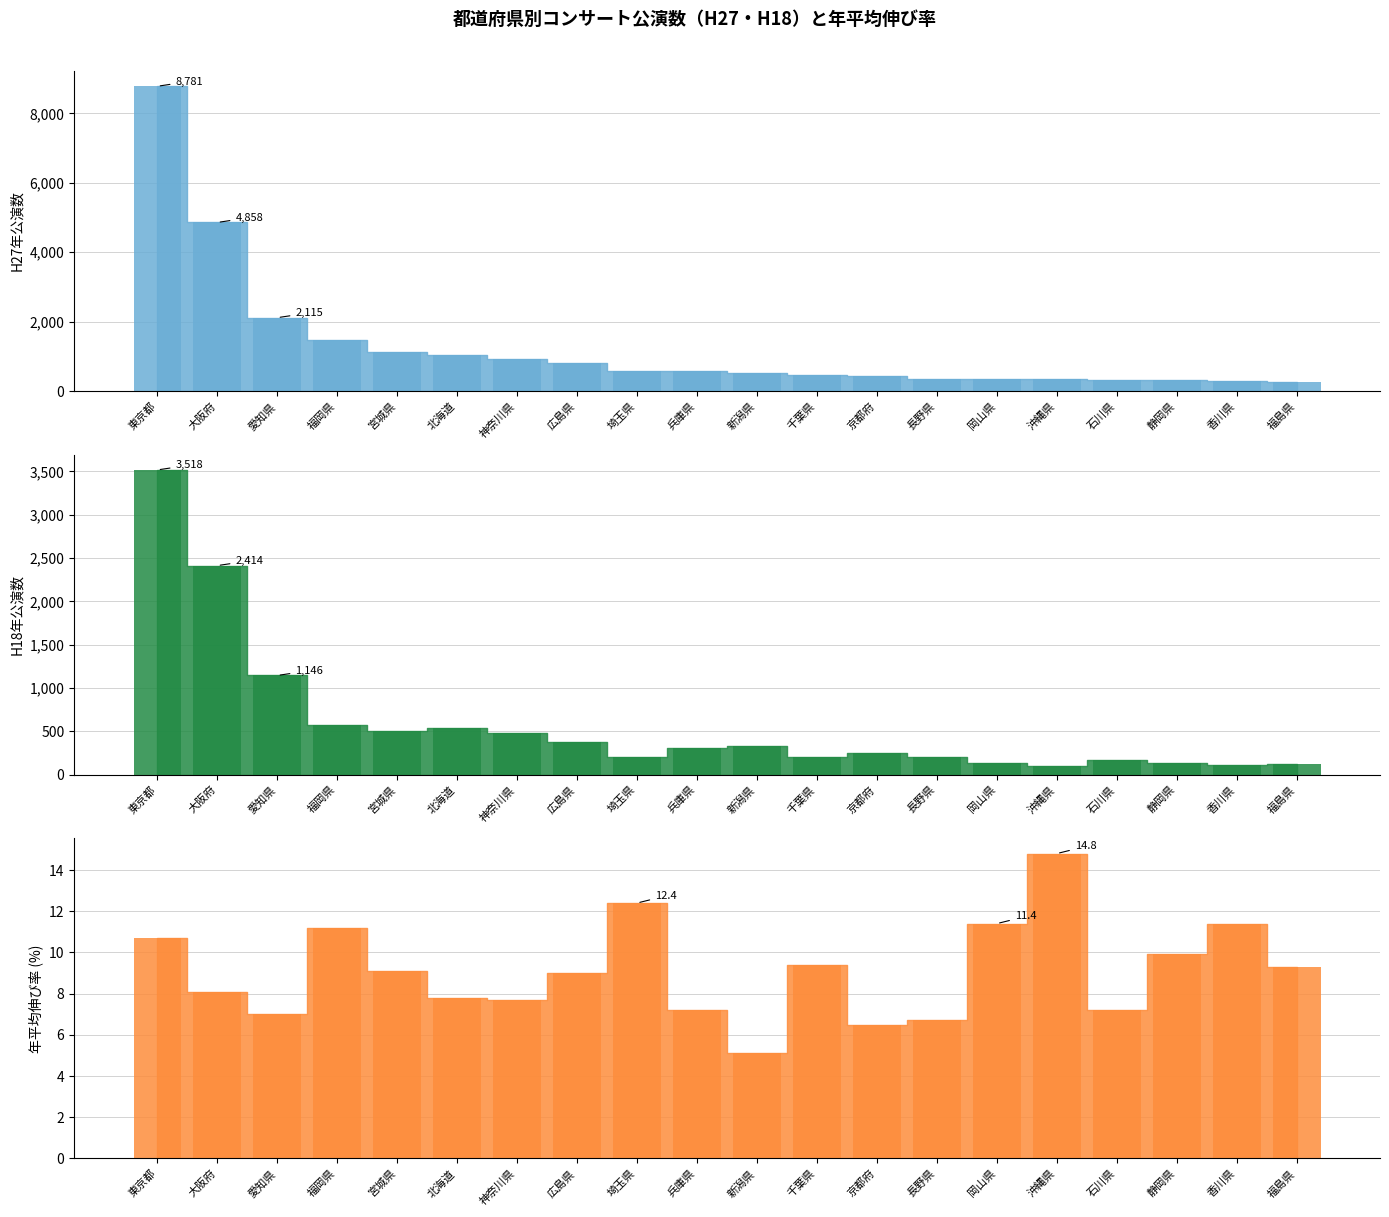

What is the label of the 3rd bar from the right?

静岡県